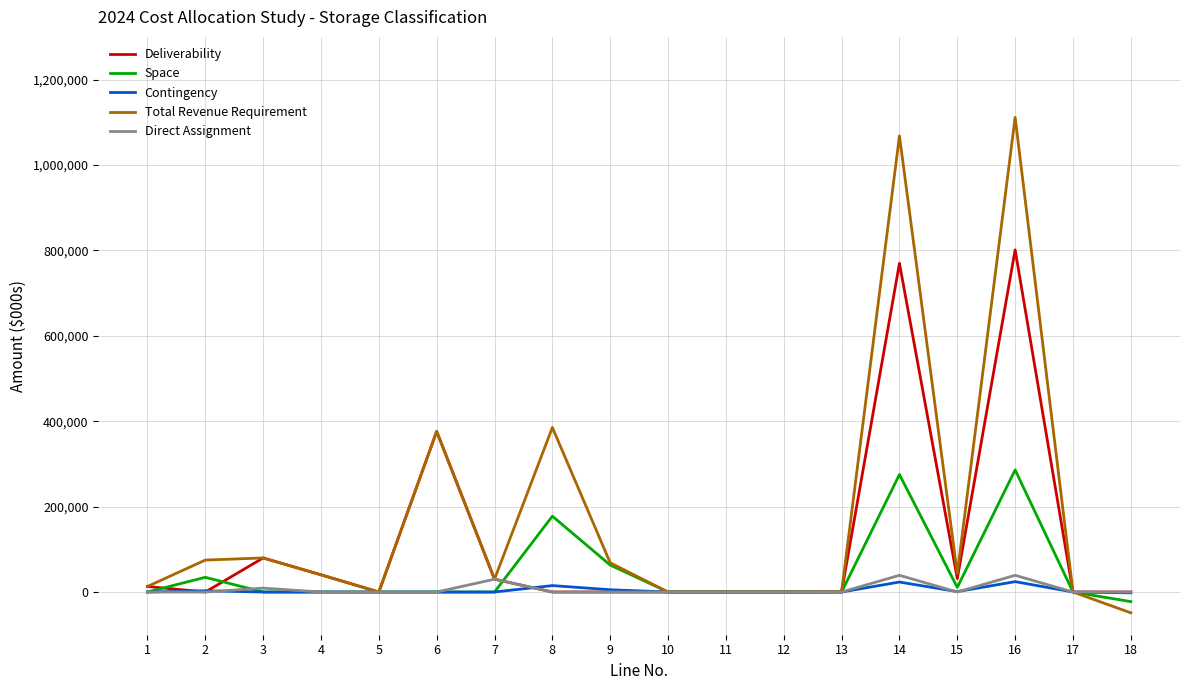

The value of Deliverability at 14 is 1316579.3. True or false?

False